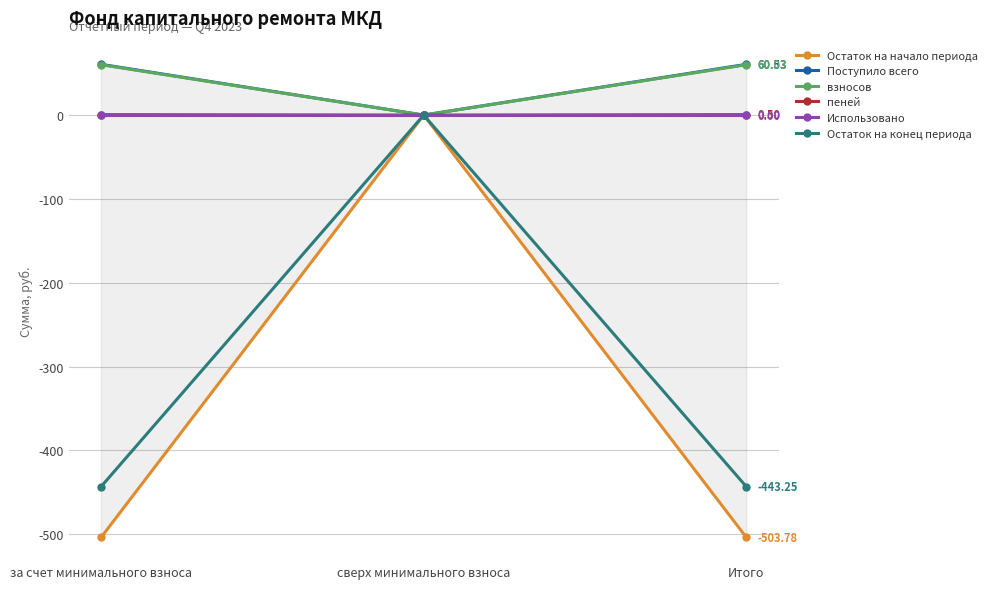

Does the chart display data point markers on the line(s)?

Yes